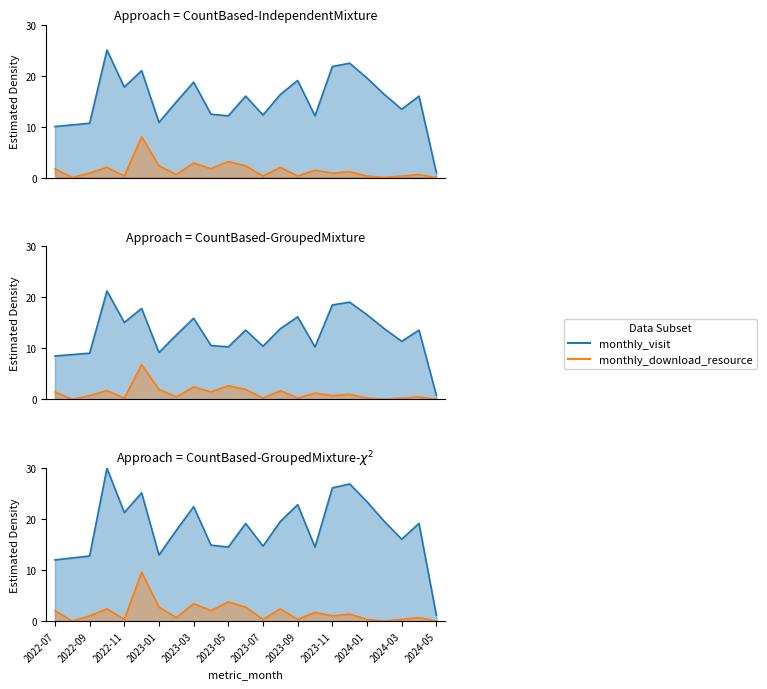

Reading right to left, what are all the values shown in this chart?

monthly_visit: 1.2	19.2	16.1	19.5	23.4	26.9	26.1	14.5	22.8	19.5	14.7	19.2	14.5	14.9	22.5	17.8	13.0	25.2	21.3	30.0	12.8	12.4	12.0
monthly_download_resource: 0.0	0.7	0.3	0.0	0.3	1.4	1.0	1.7	0.3	2.4	0.3	2.7	3.8	2.1	3.4	0.7	2.7	9.6	0.3	2.4	1.0	0.0	2.1